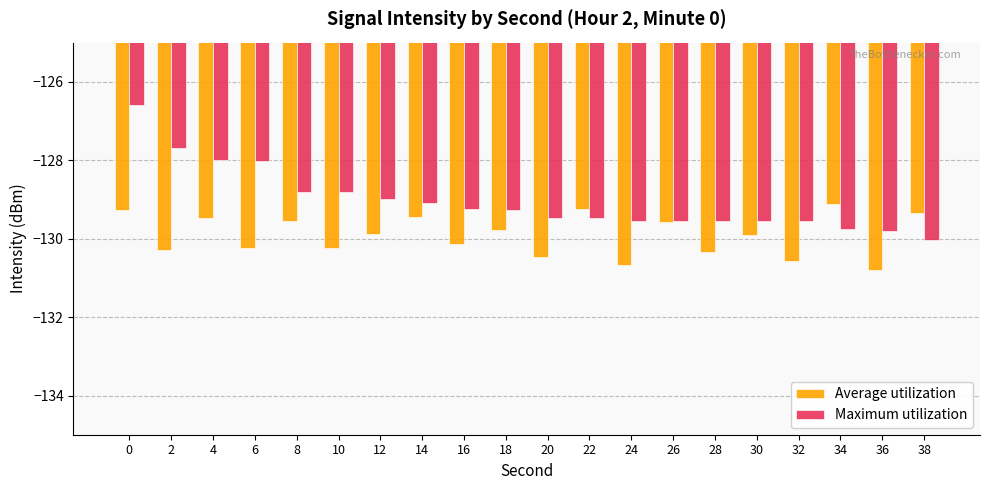

What is the approximate value of Average utilization at 18?

-129.8